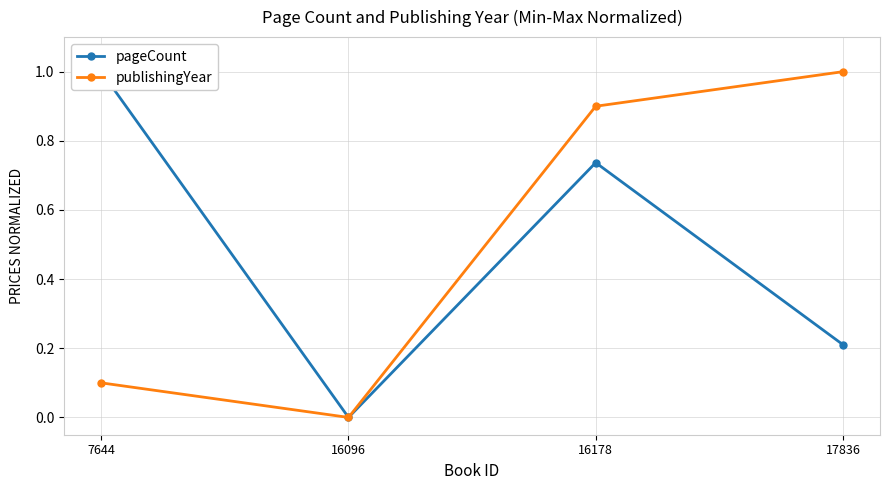

Which series has the largest total across all categories?

publishingYear